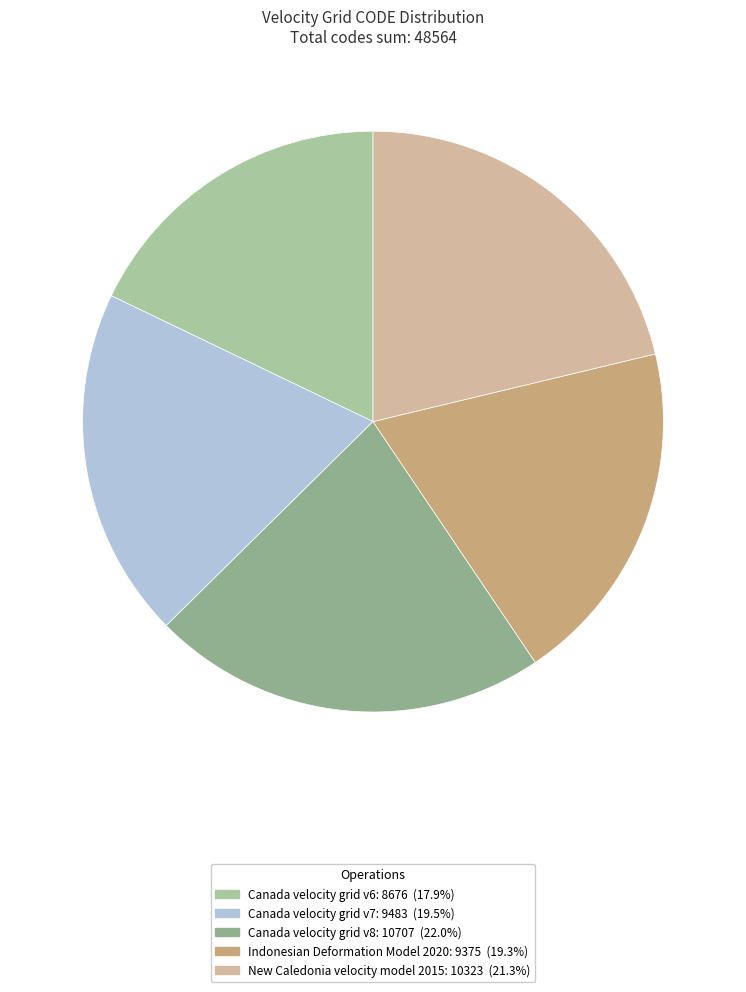

How many slices are in this pie chart?

5